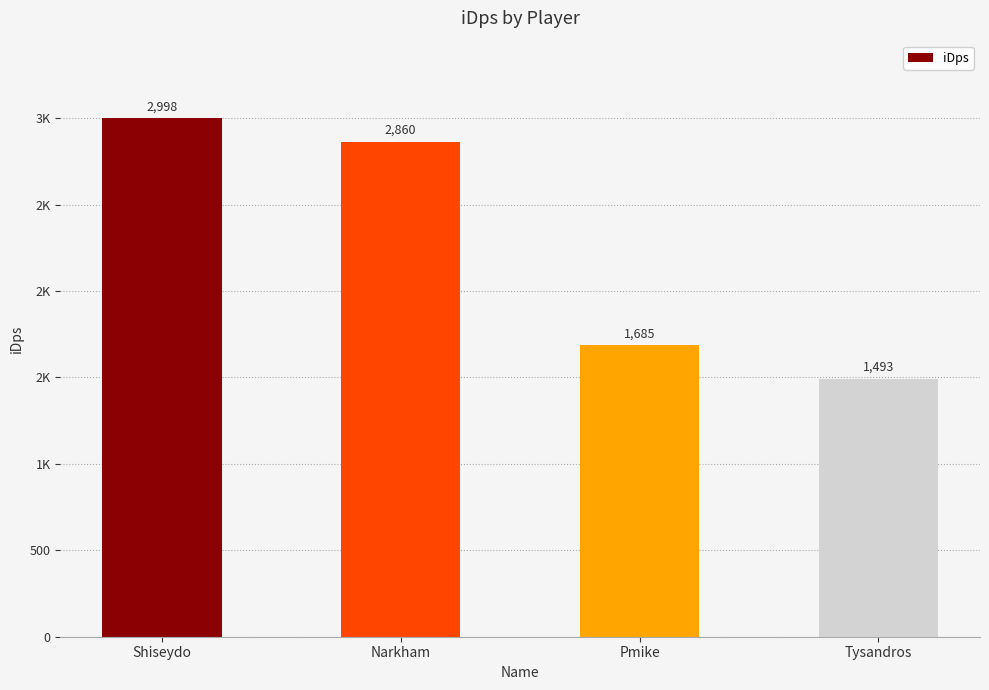

Are the bars horizontal?

No